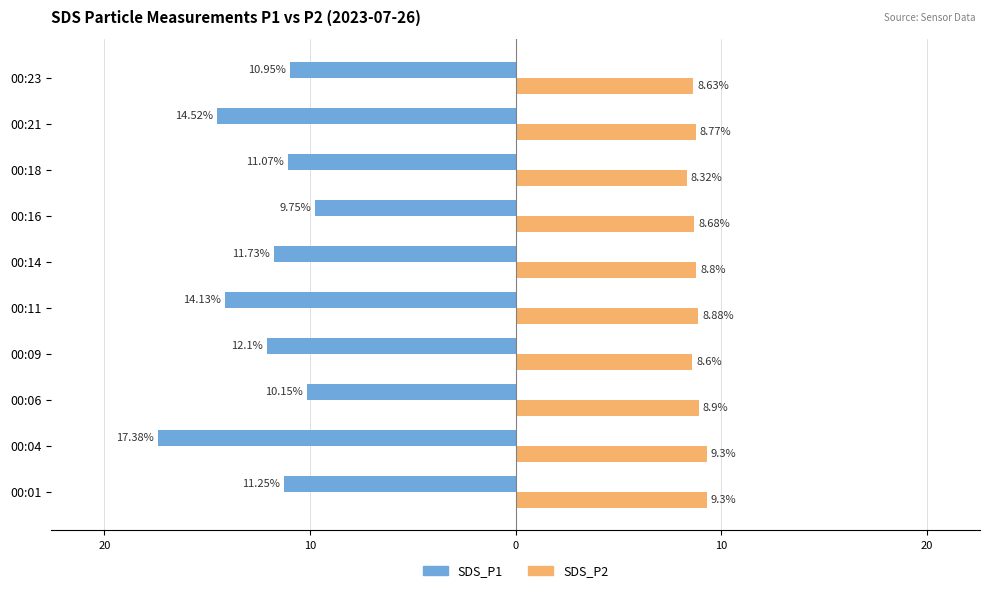

Which series has the largest range (max minus min)?

SDS_P1